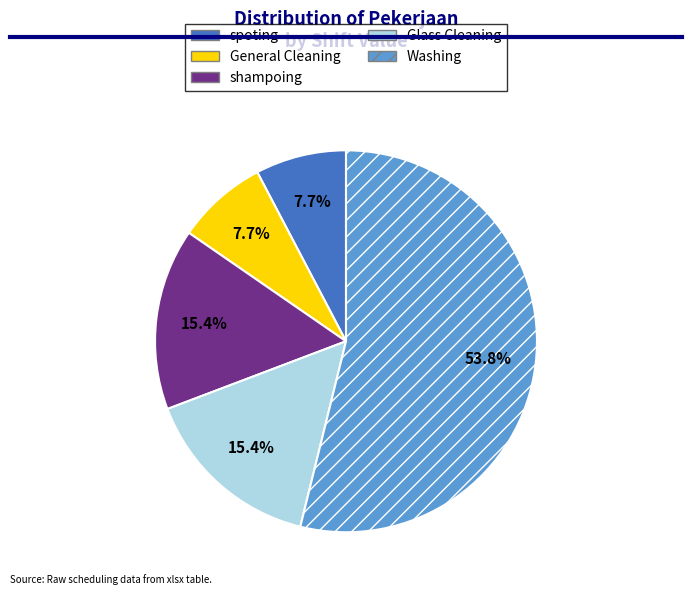

Is it true that shampoing is 15% of the pie?

True